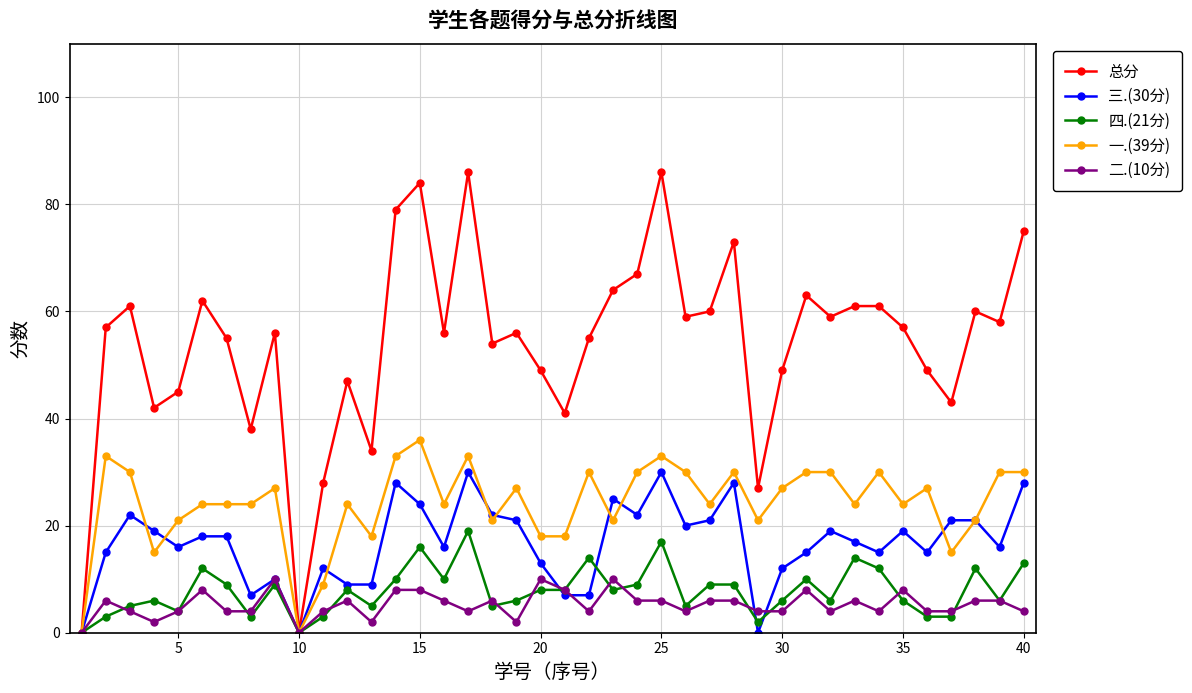

At how many categories does at least one series exceed 15?

38